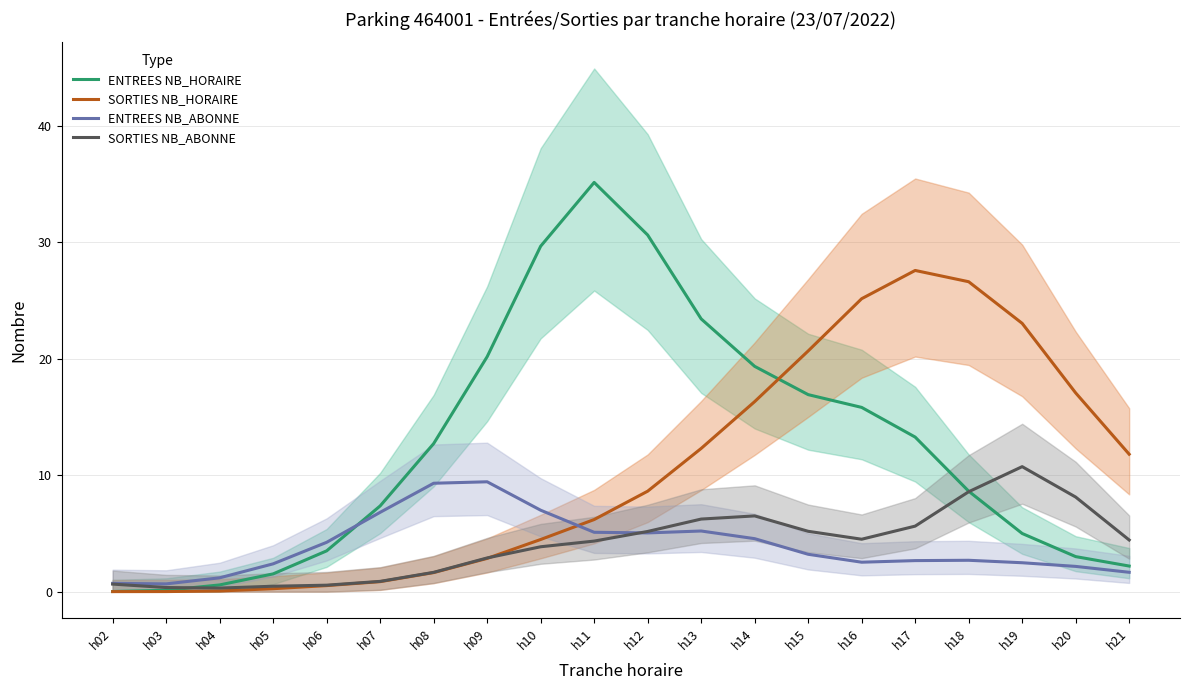

List the series in order of their peak value, highest first.

ENTREES NB_HORAIRE, SORTIES NB_HORAIRE, SORTIES NB_ABONNE, ENTREES NB_ABONNE